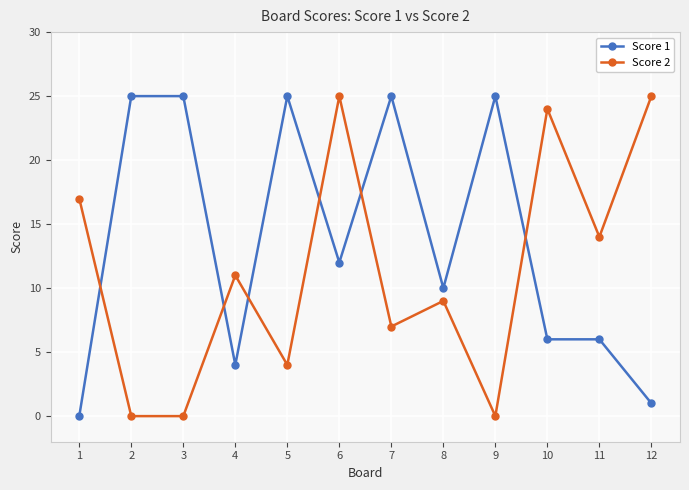

What is the total value across all series at 10?

30